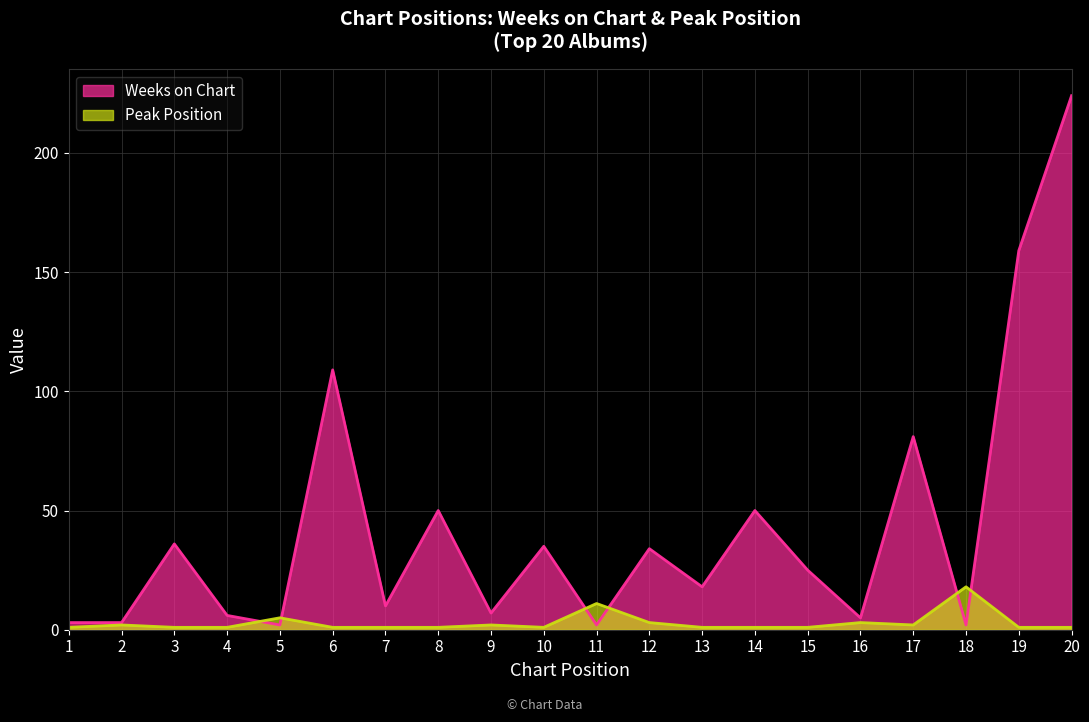

How many interior local peaks does the Peak Position series have?

6